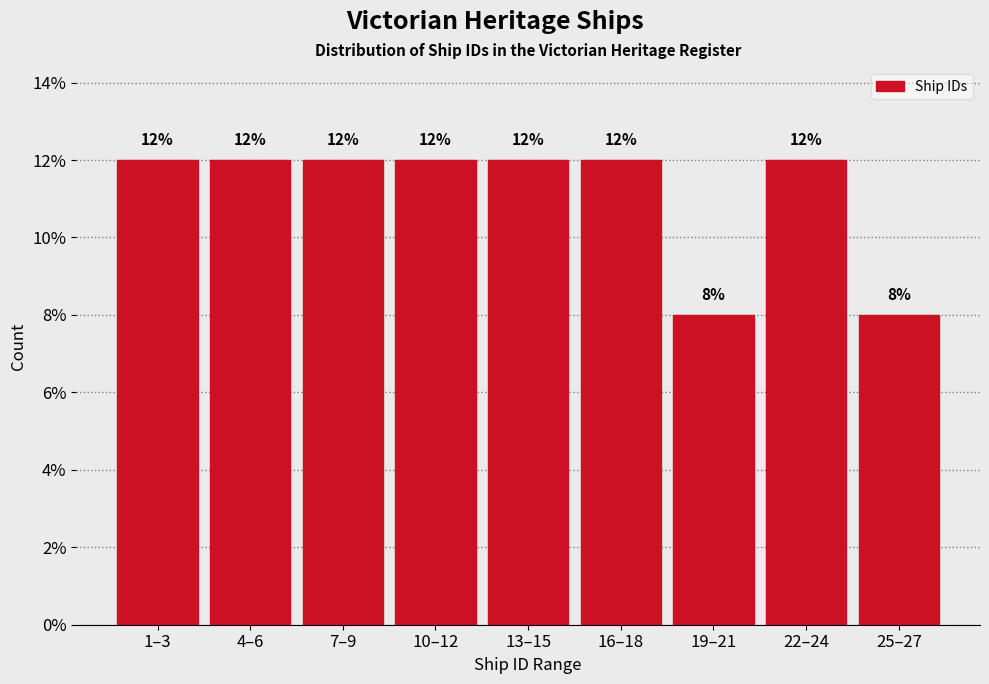

Reading right to left, extract all data points from this chart.

25–27=8	22–24=12	19–21=8	16–18=12	13–15=12	10–12=12	7–9=12	4–6=12	1–3=12